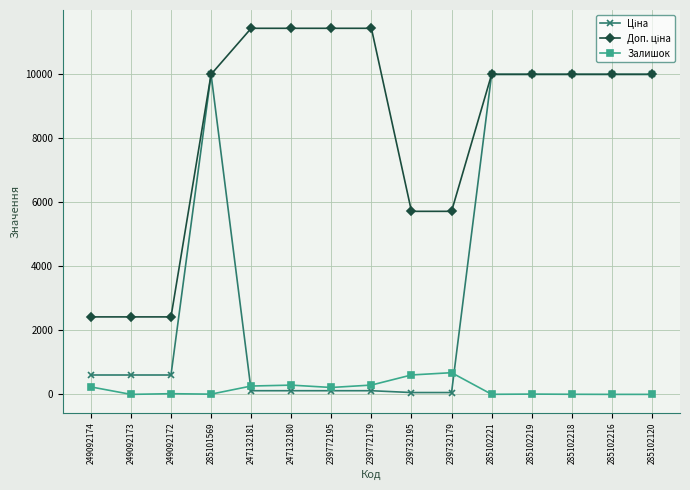

At how many categories does at least one series exceed 3268?

12